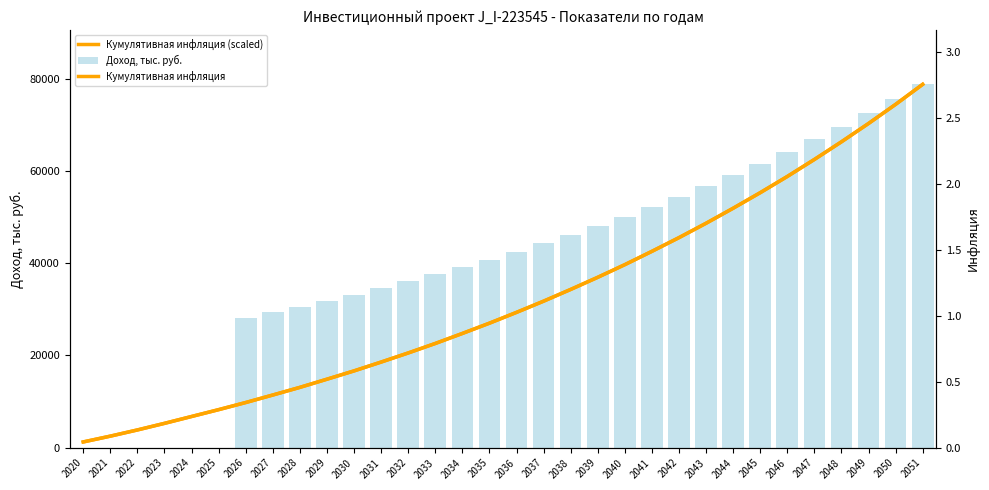

Which series changed the most between 2041 and 2045?

Кумулятивная инфляция (scaled)